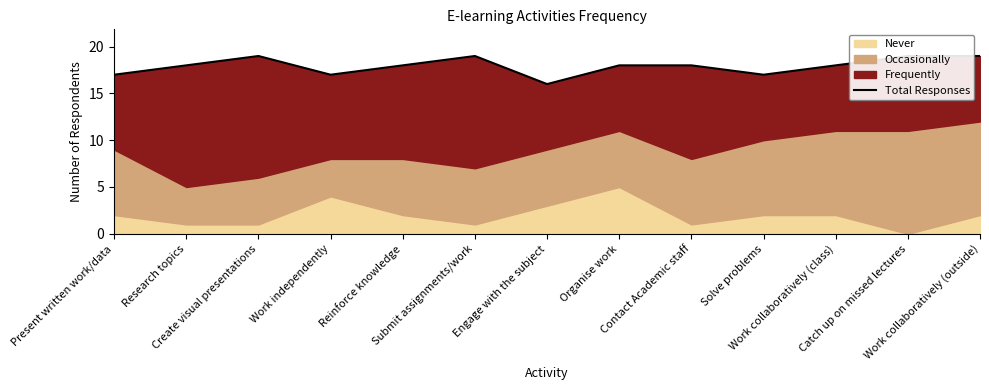

What is the maximum value shown in the chart?

19